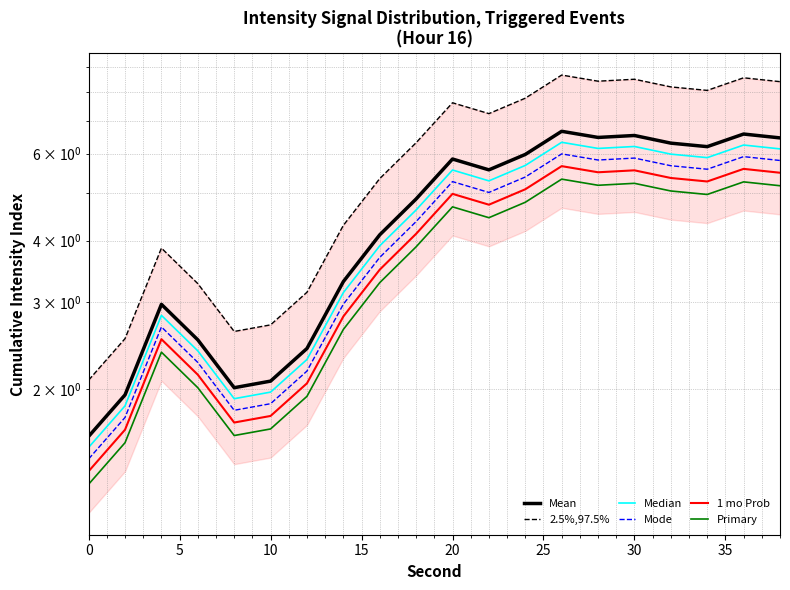

How many data points in 2.5%,97.5% are less than 7?

10